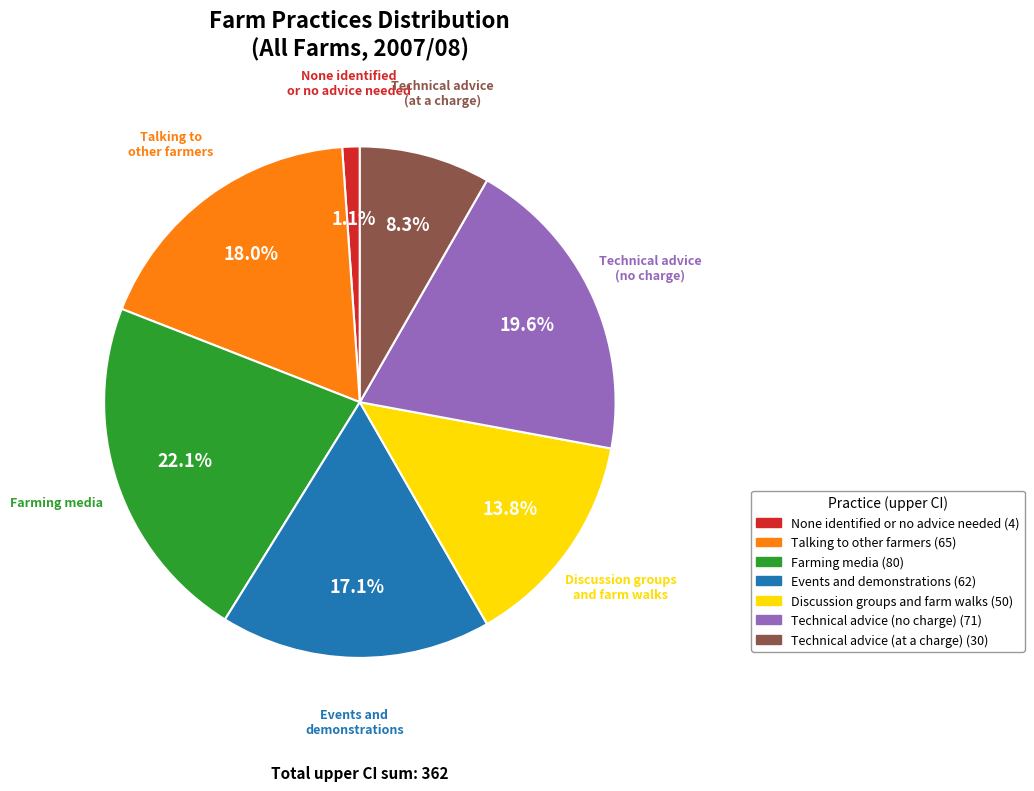

What is the ratio of the value at Technical advice (at a charge) to the value at None identified or no advice needed?

7.5